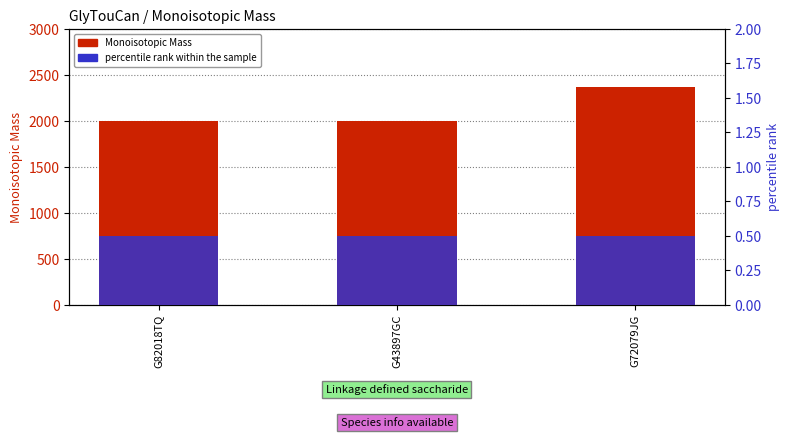

The percentile rank within the sample series shows 0.5 at G72079JG. True or false?

True